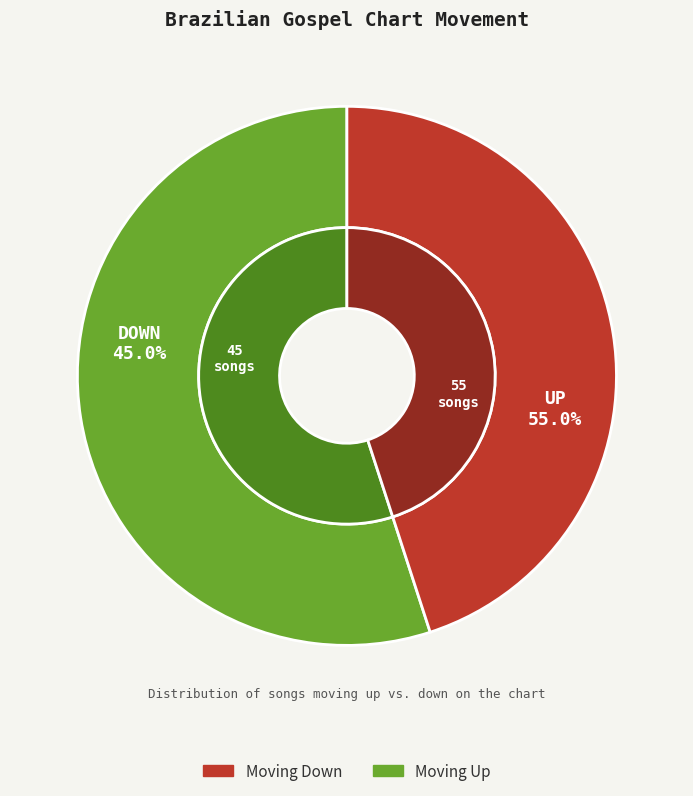

To the nearest percent, what portion does down represent?

45%